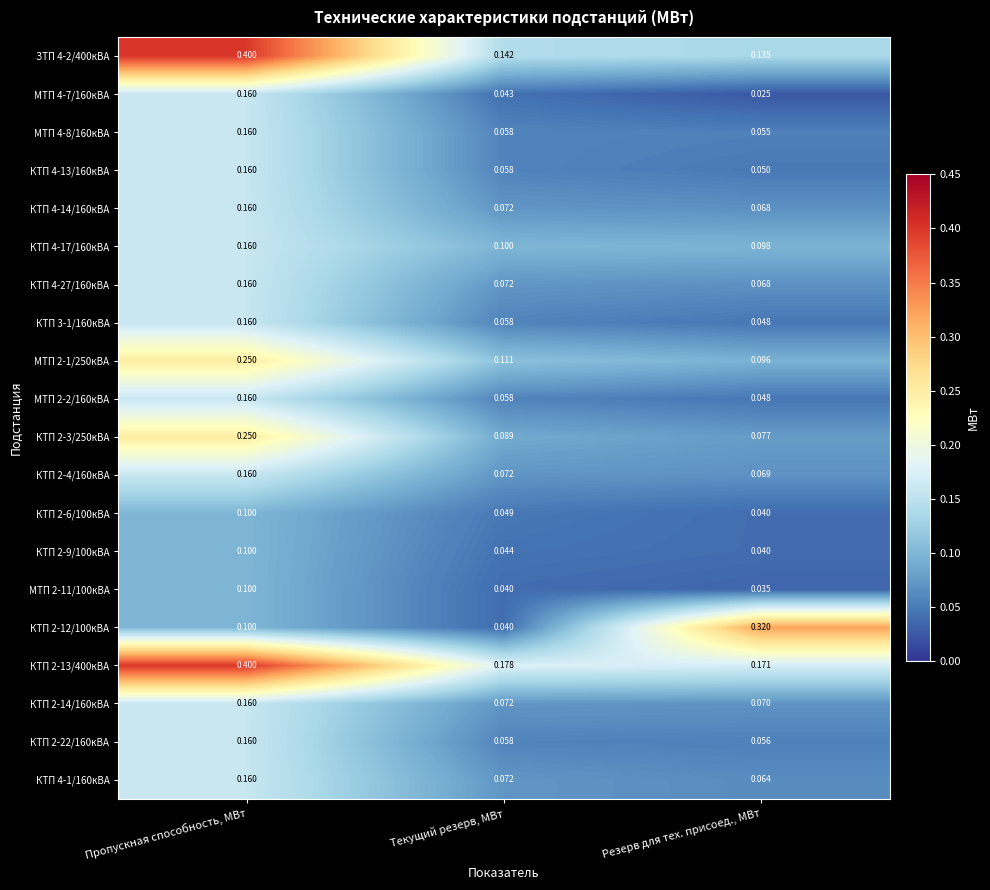

At how many categories does at least one series exceed 0?

3